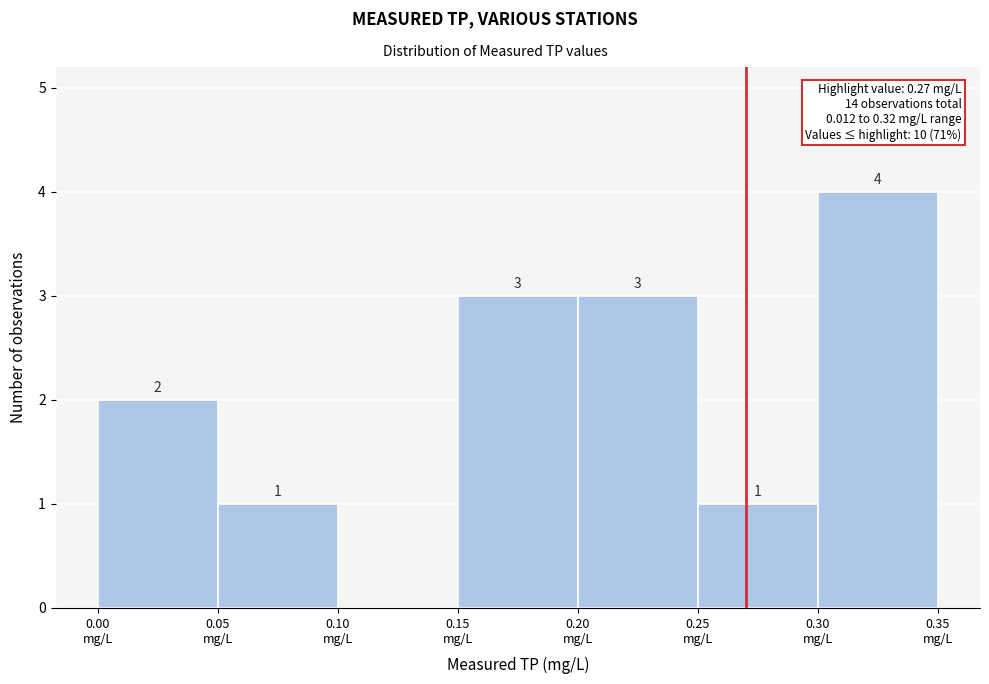

Over which range of the x-axis is the bar tallest?

0.30 to 0.35